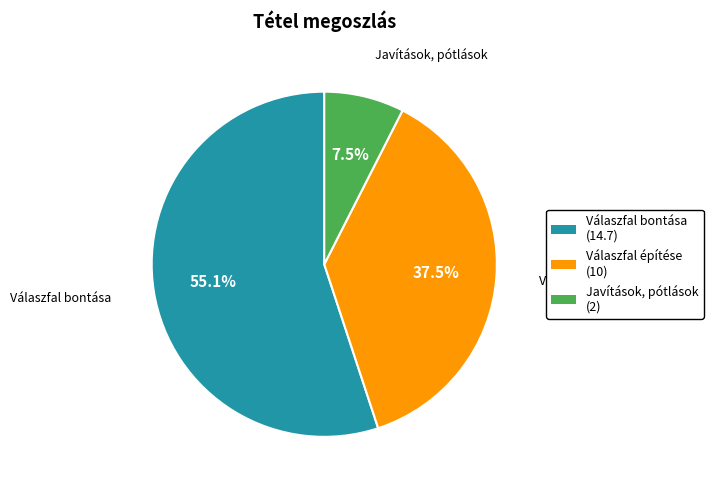

Approximately how many times larger is the value at Válaszfal építése compared to Javítások, pótlások?

5.0